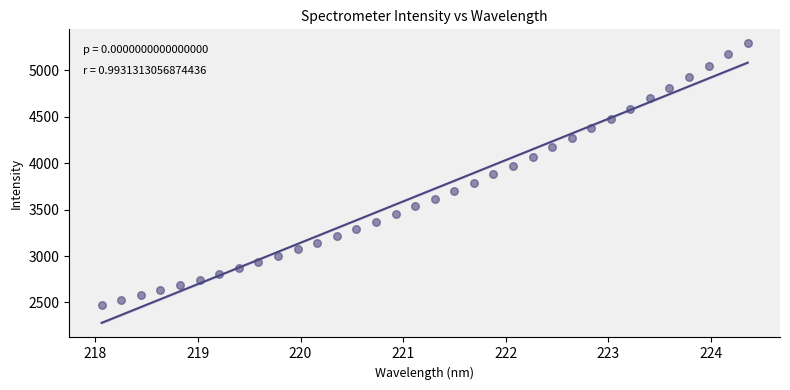

What is the range of X values (max minus min)?

6.3